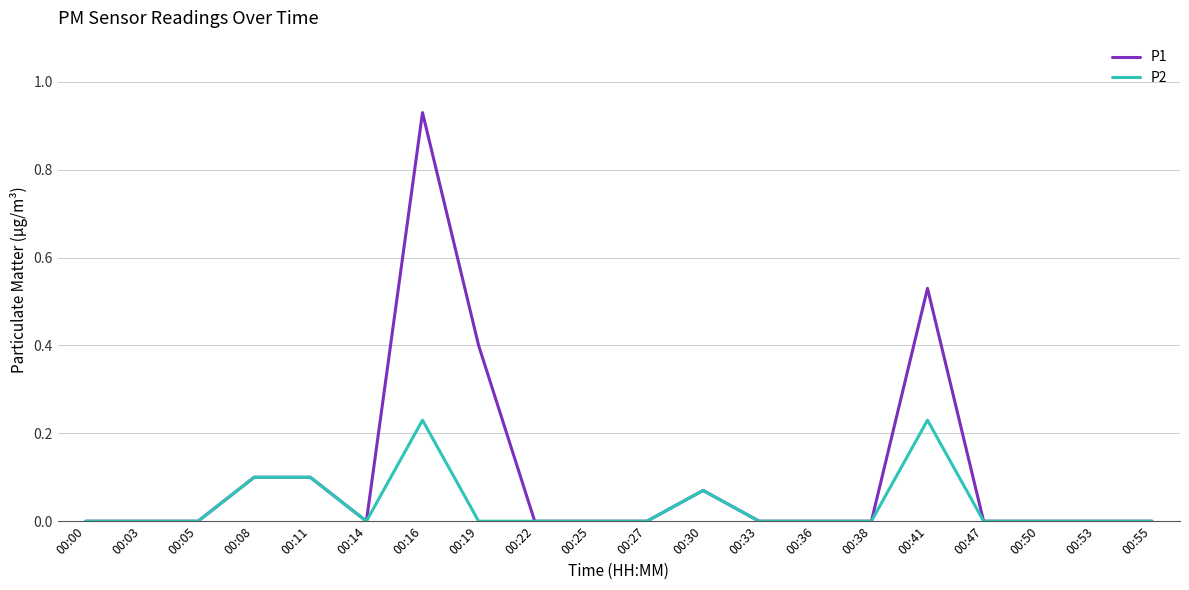

At 00:41, list the series in order from largest to smallest.

P1, P2